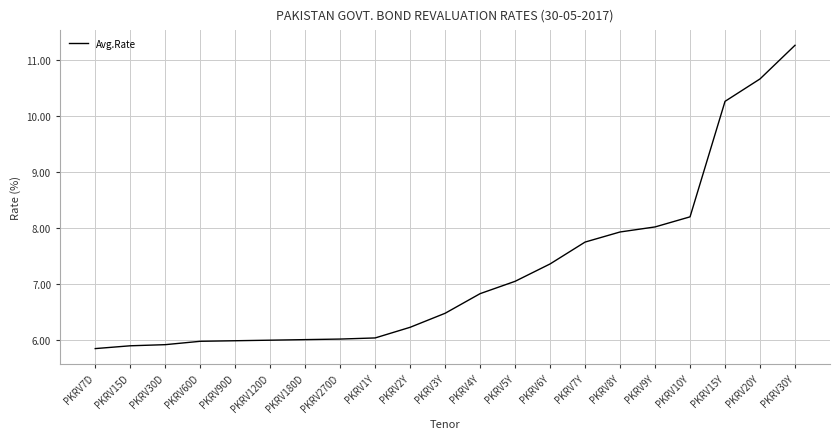

What is the maximum value shown in the chart?

11.3